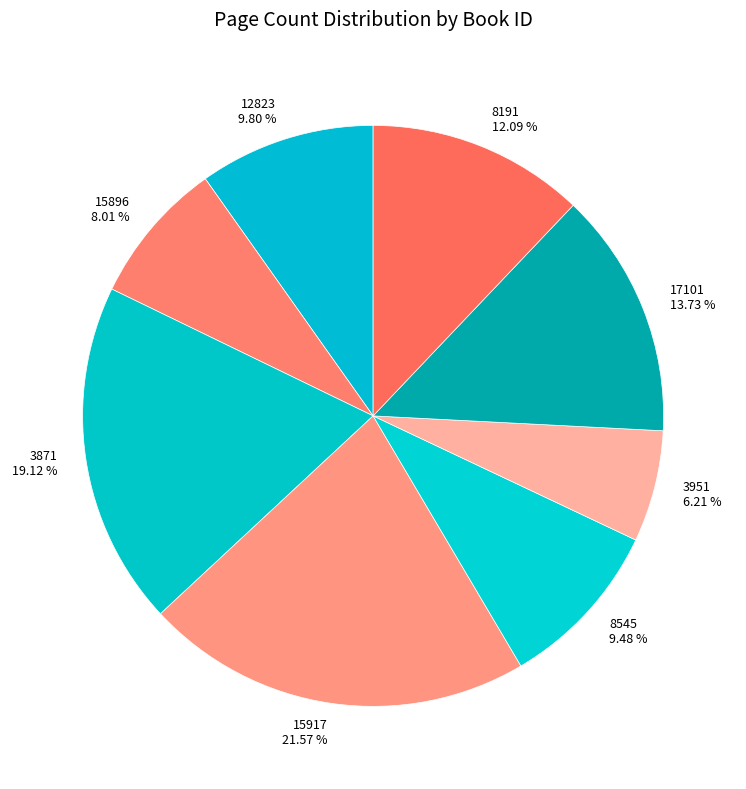

Which slice is the smallest?

3951